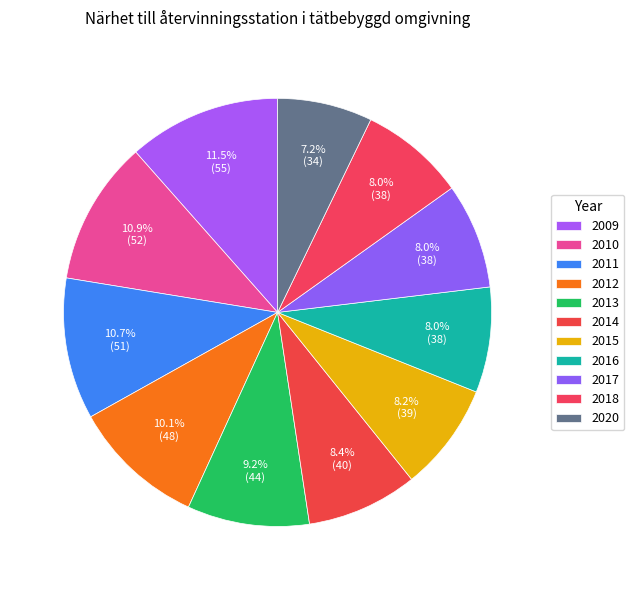

Which category has the biggest portion of the pie?

2009